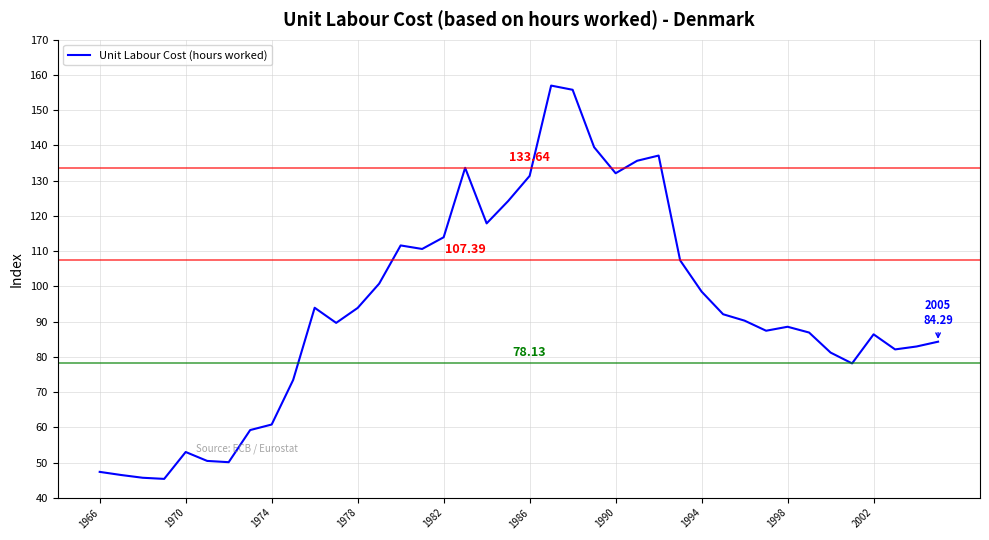

What is the difference between the maximum and minimum values?

111.6